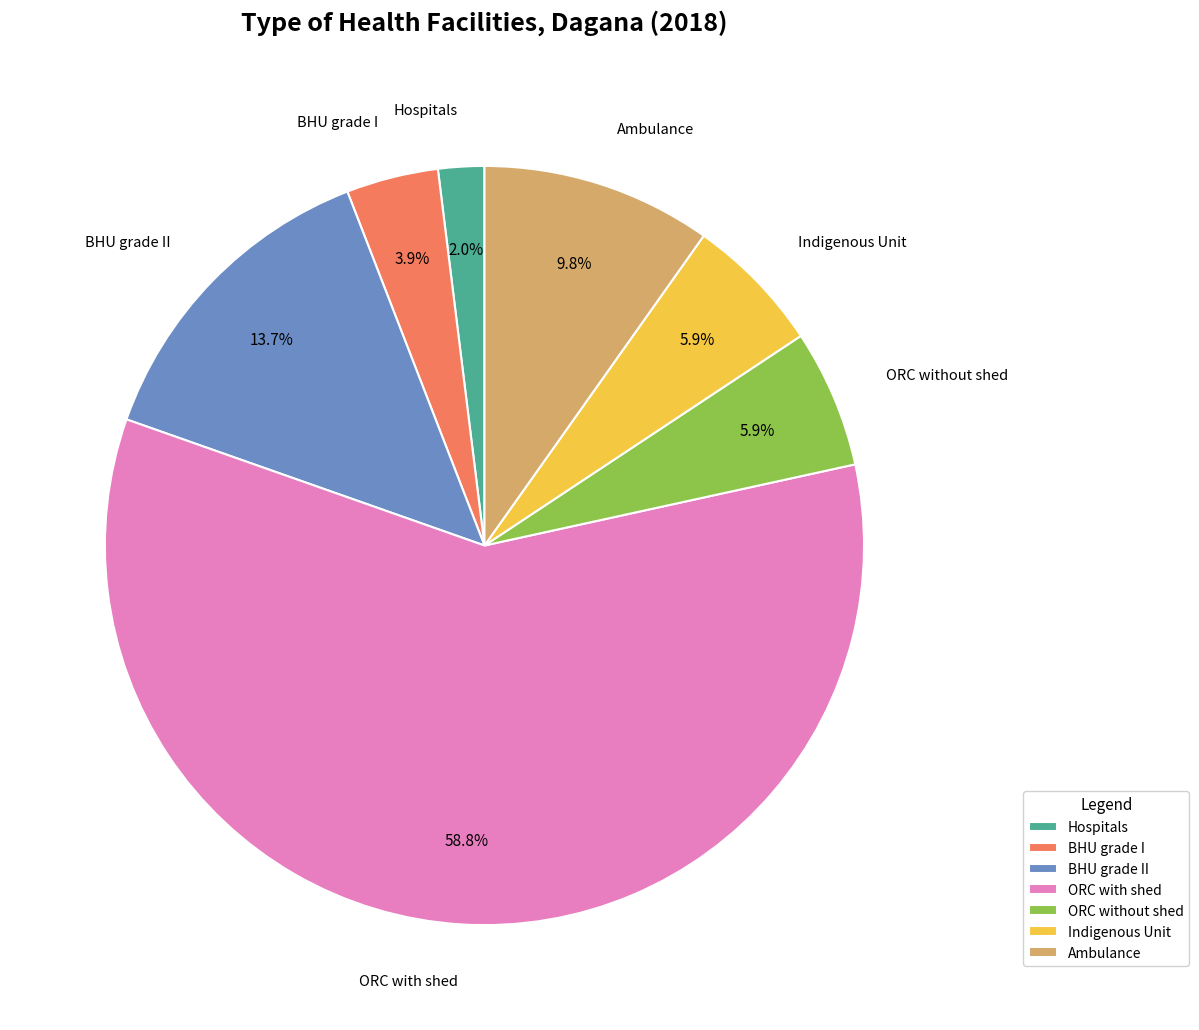

What percentage do BHU grade II and ORC without shed together represent?

19.6%